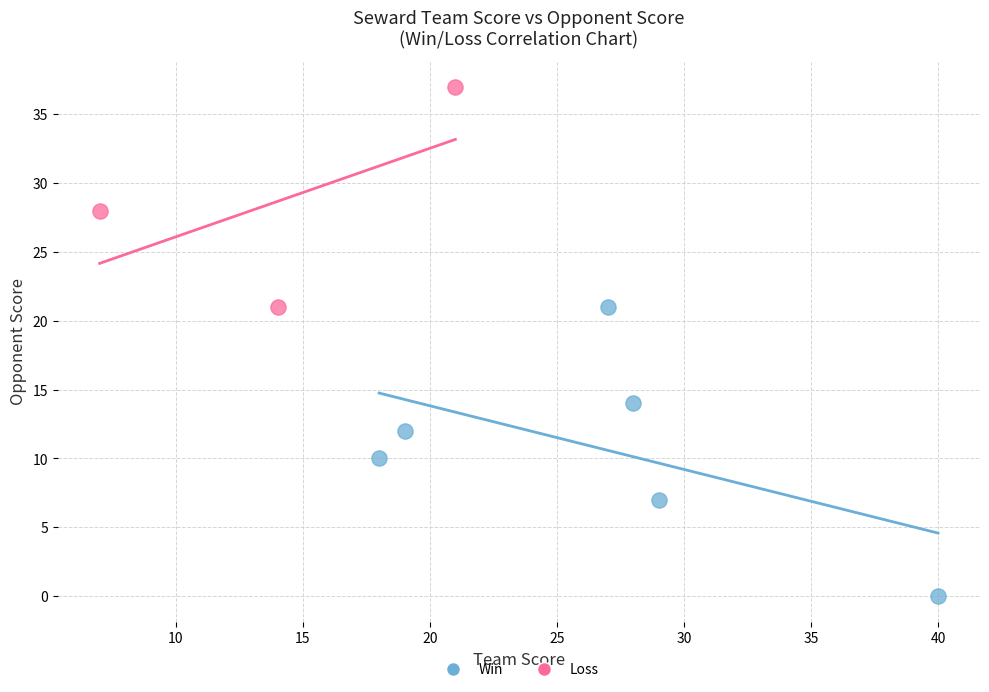

What are all the series names shown in the legend?

Win, Loss